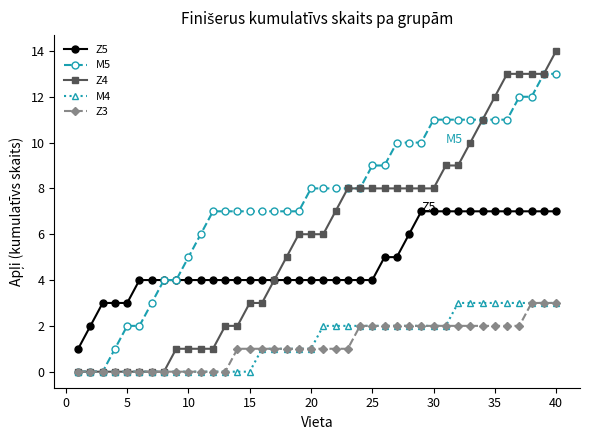

What is the greatest value displayed?

14